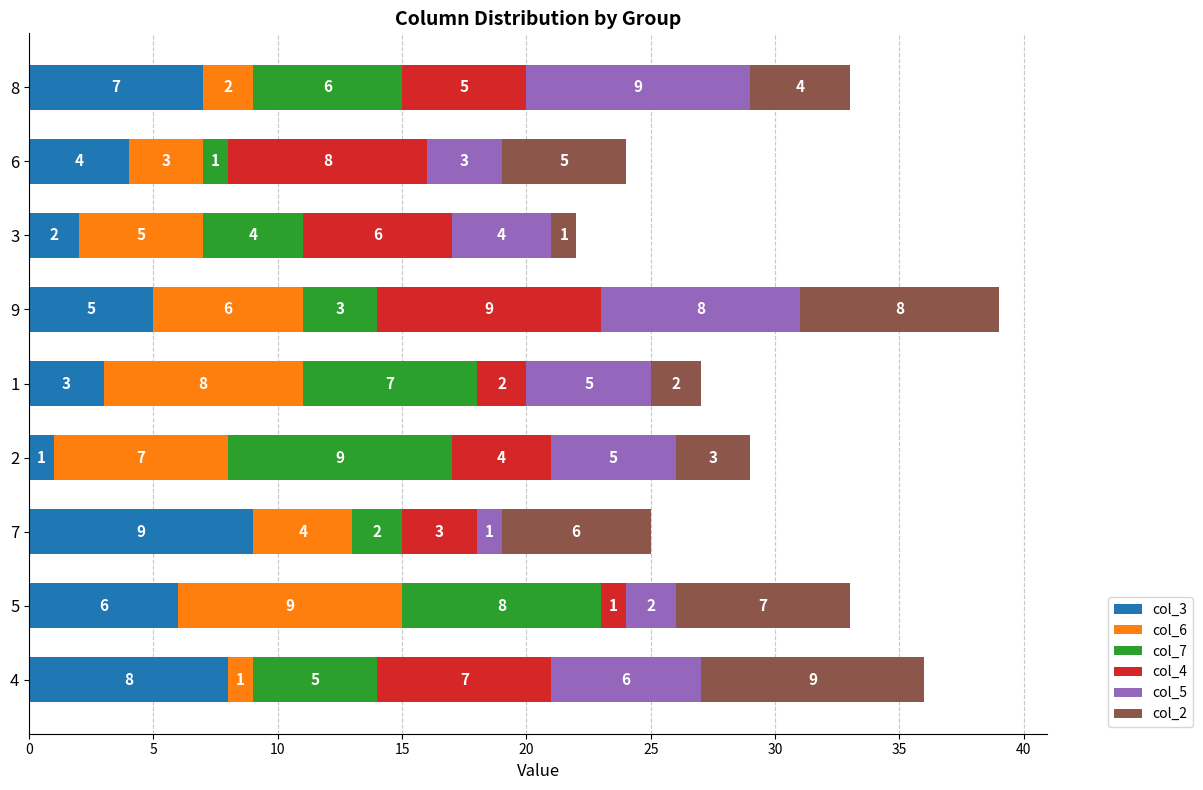

What is the sum of all col_3 values?

45